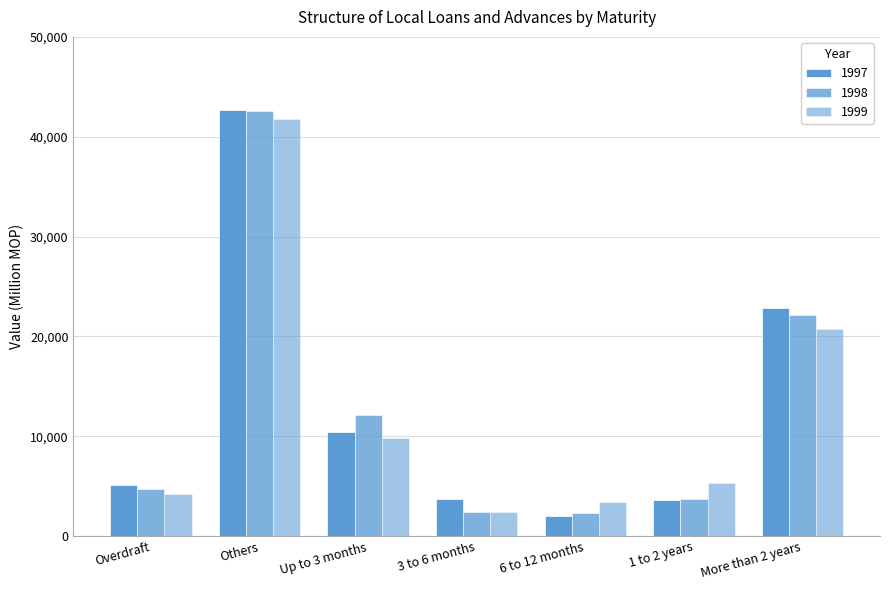

Between 1 to 2 years and 6 to 12 months, which is larger?

1 to 2 years